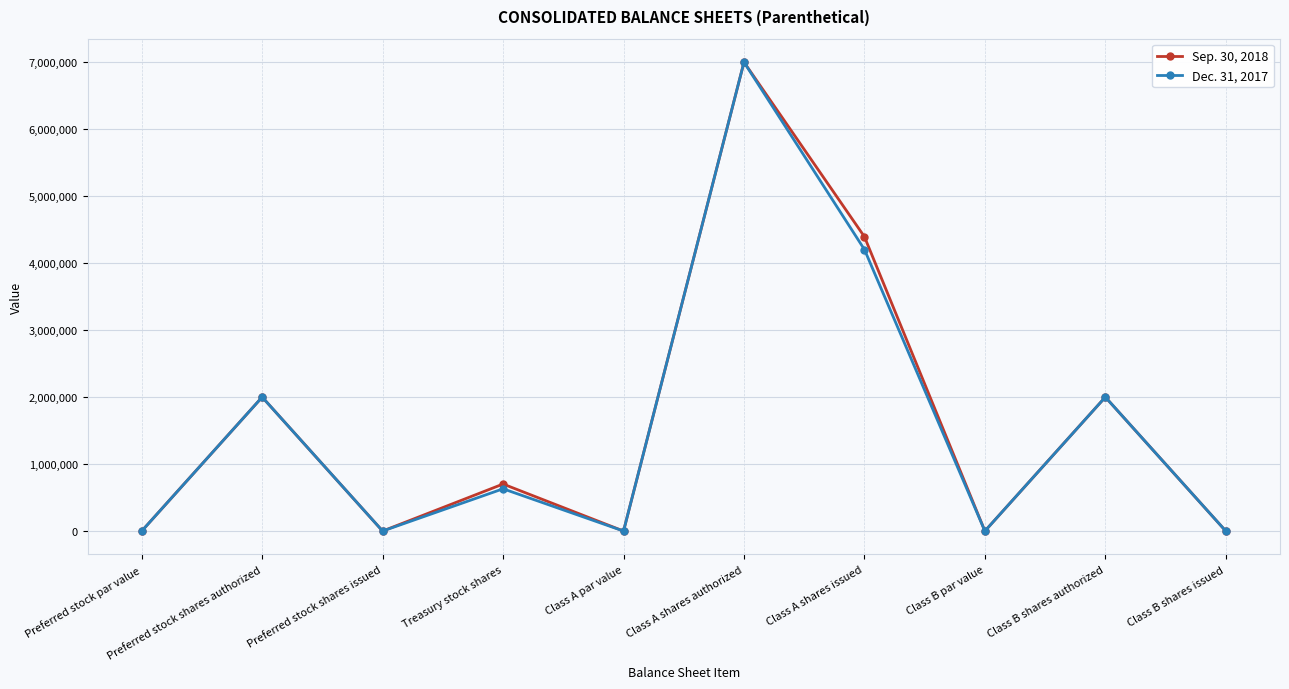

What is the sum of the Dec. 31, 2017 values at Preferred stock par value and Class B shares authorized?

2000010